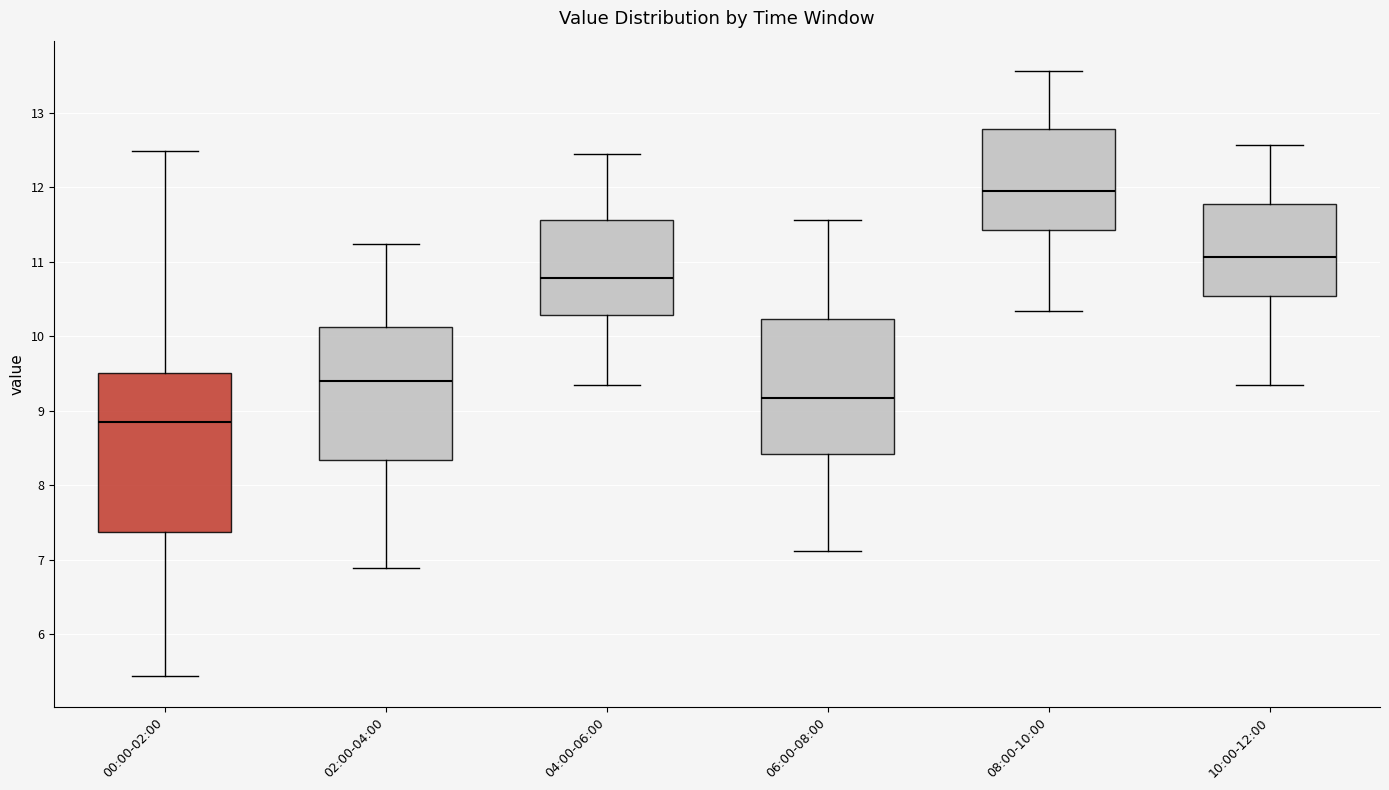

Which box's median line is the highest?

08:00-10:00